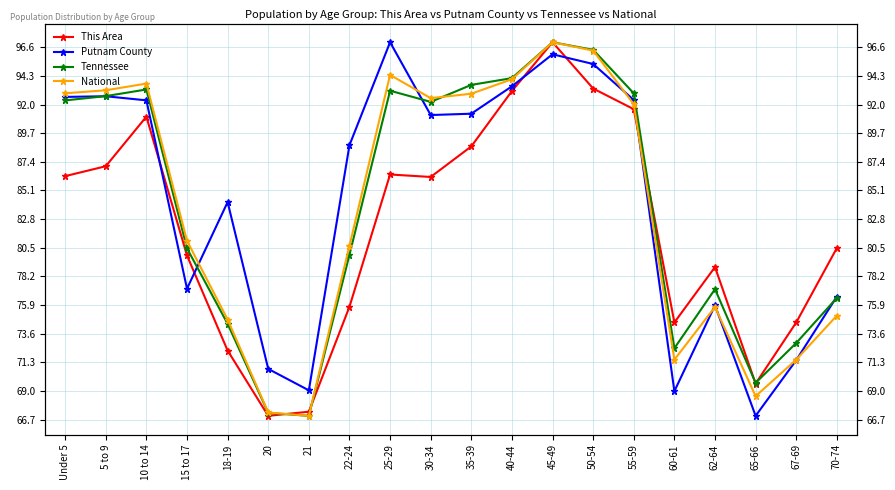

True or false: Tennessee and Putnam County intersect in this chart.

True